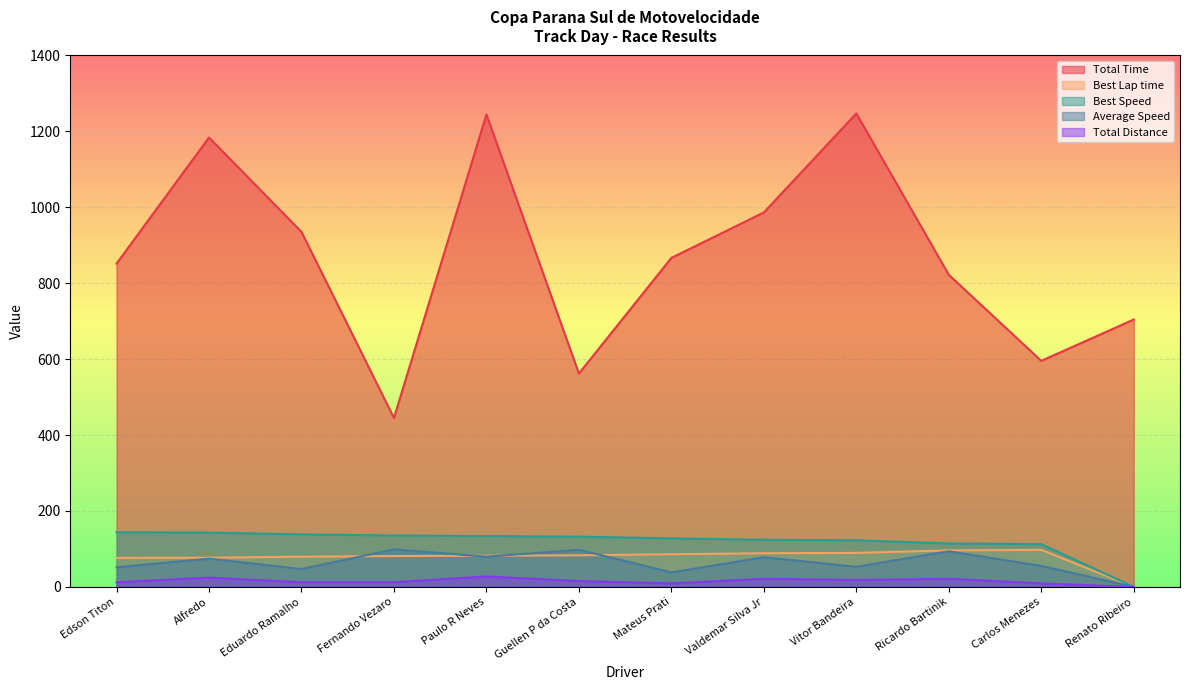

How many lines are shown in the chart?

5